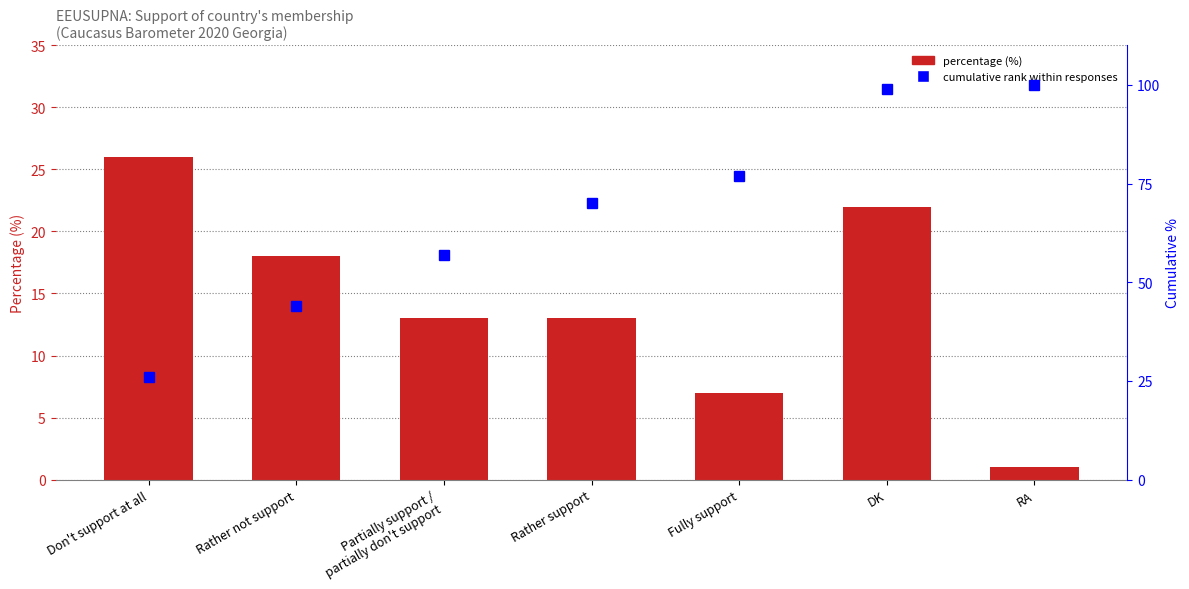

Read the Cumulative % value at Rather support.

70.0